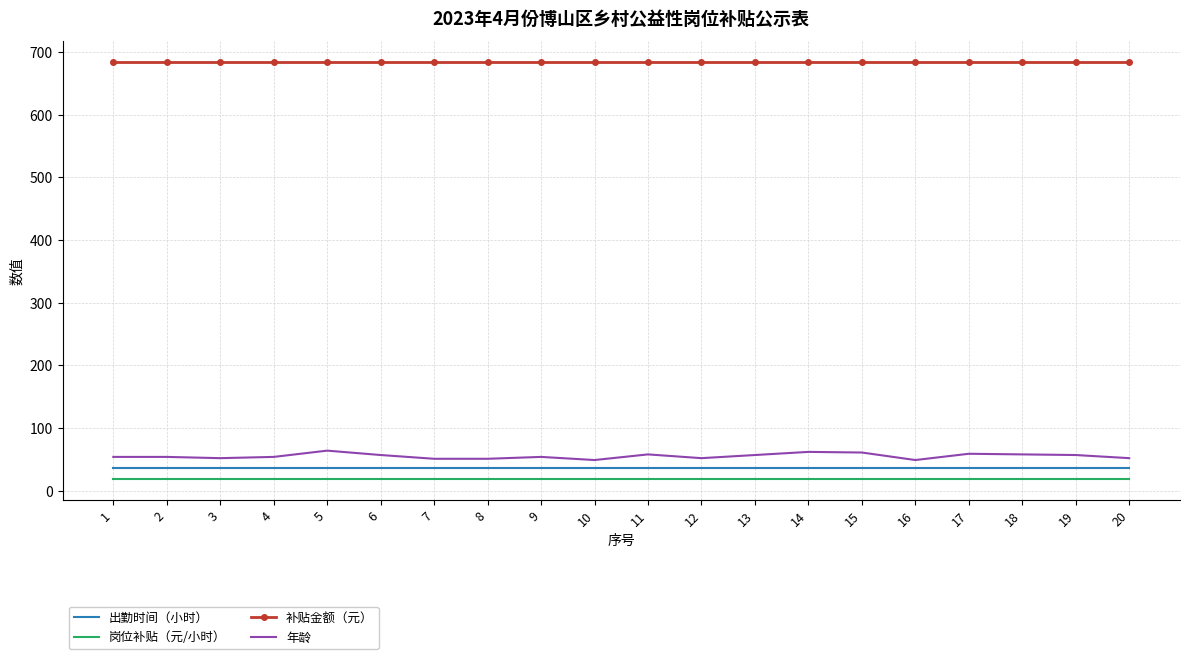

The value of 补贴金额（元） at 15 is 684. True or false?

True